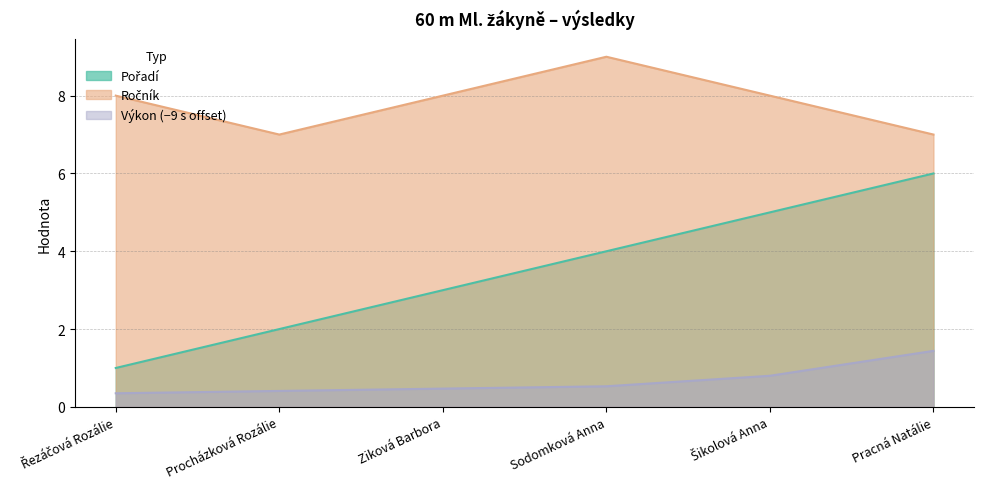

The value of Ročník at Sodomková Anna is 9.0. True or false?

True